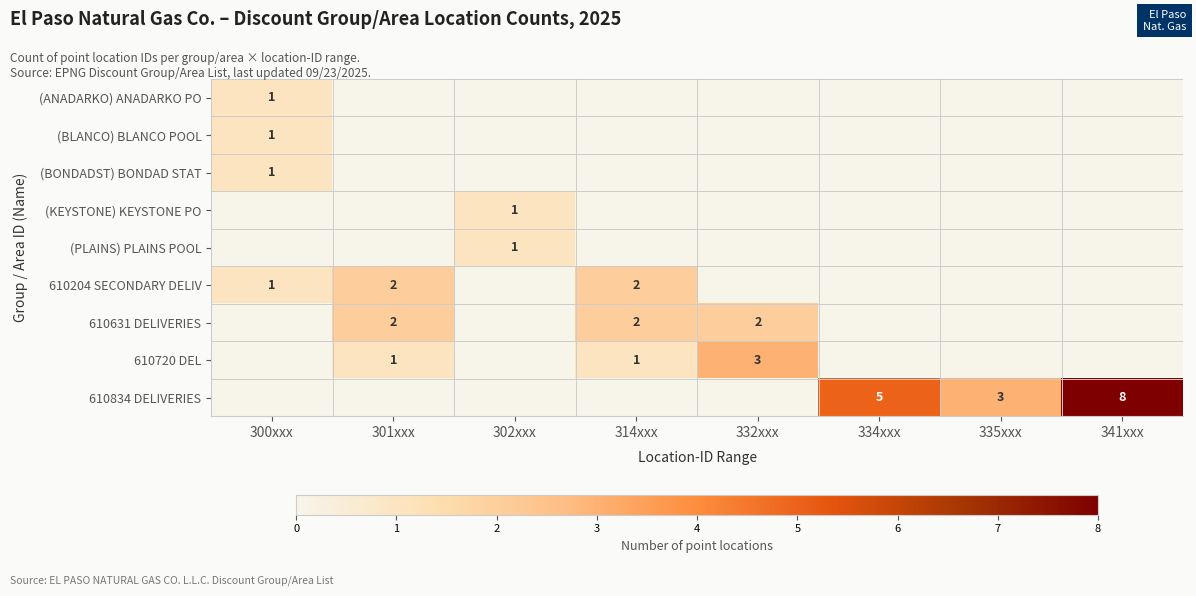

True or false: 610631 DELIVERIES has a value of 0 at 300xxx.

True